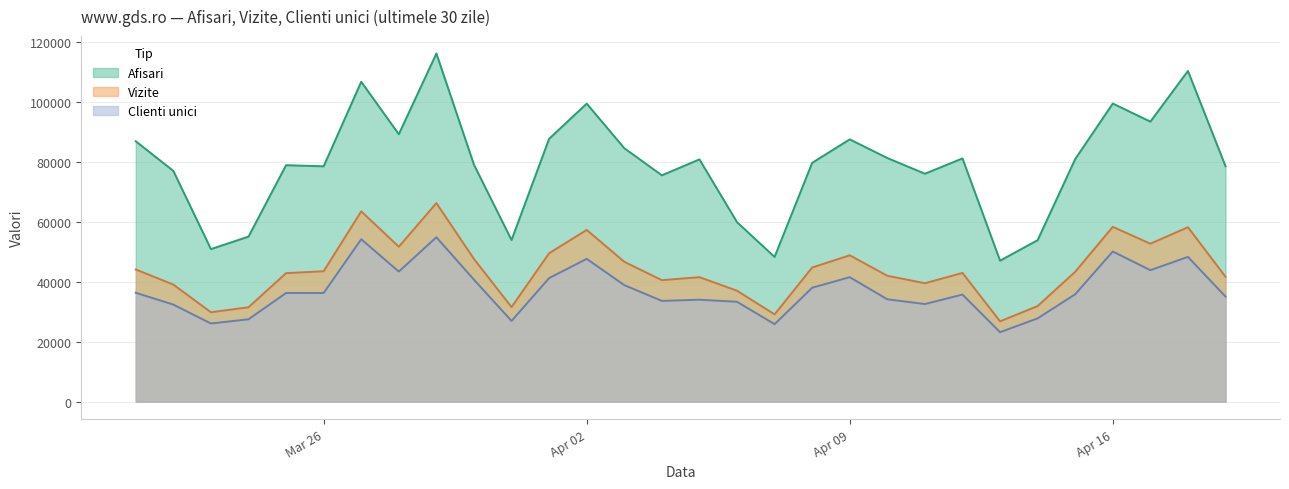

Is it true that Clienti unici equals 36263 at 2024.3.25?

True